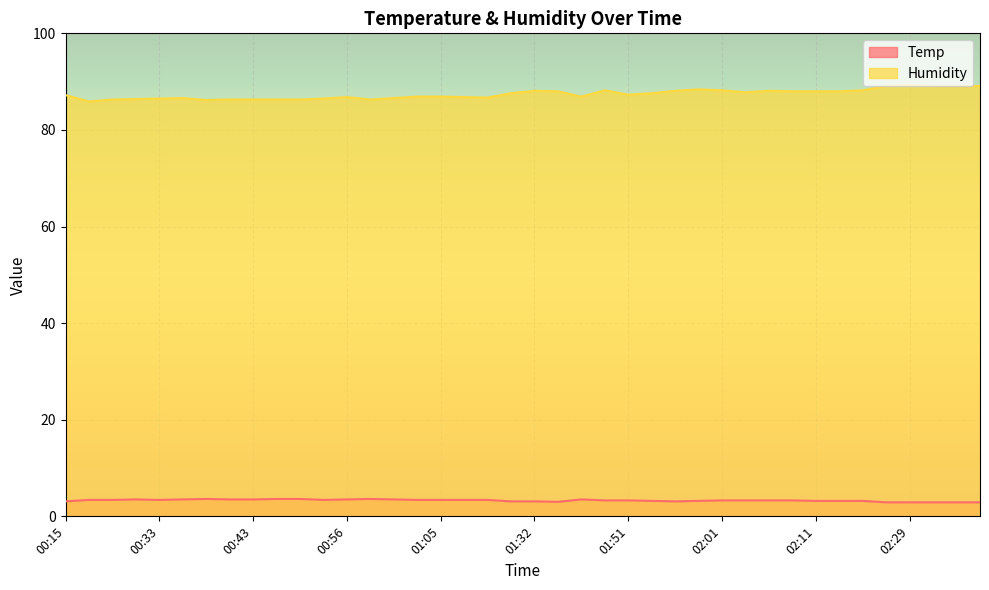

At which category does Humidity reach its first local peak?

00:36